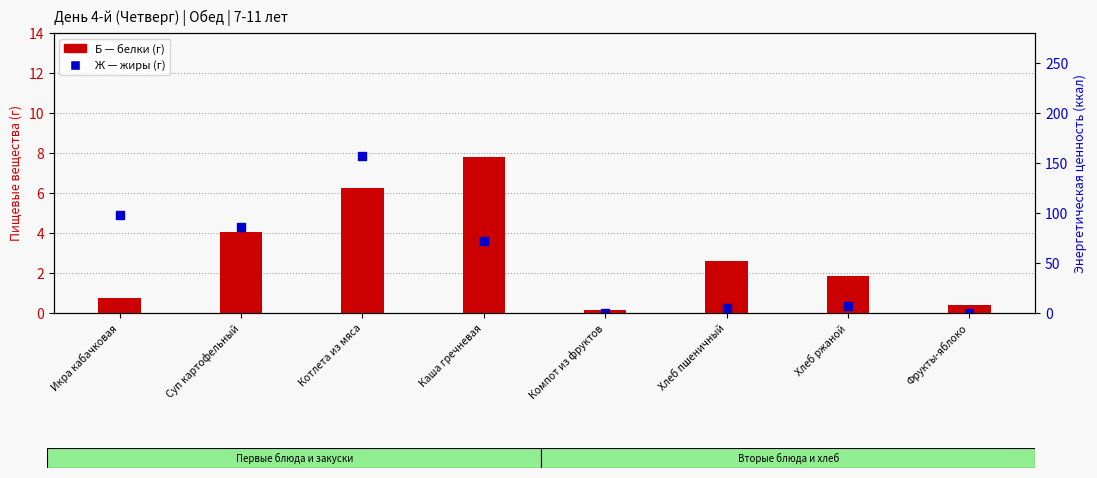

Which series has the largest Y range (max minus min)?

Ж (жиры, г)